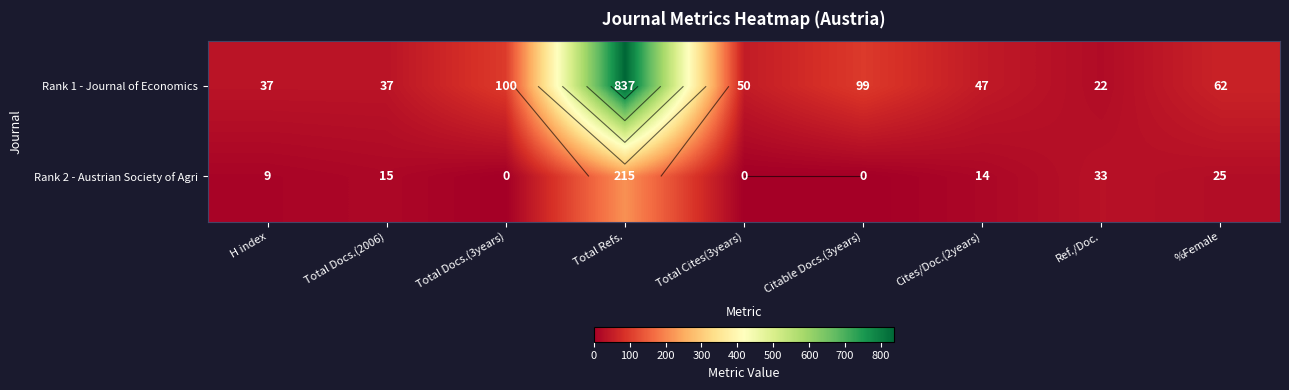

At which category is the sum across all series the highest?

Total Refs.